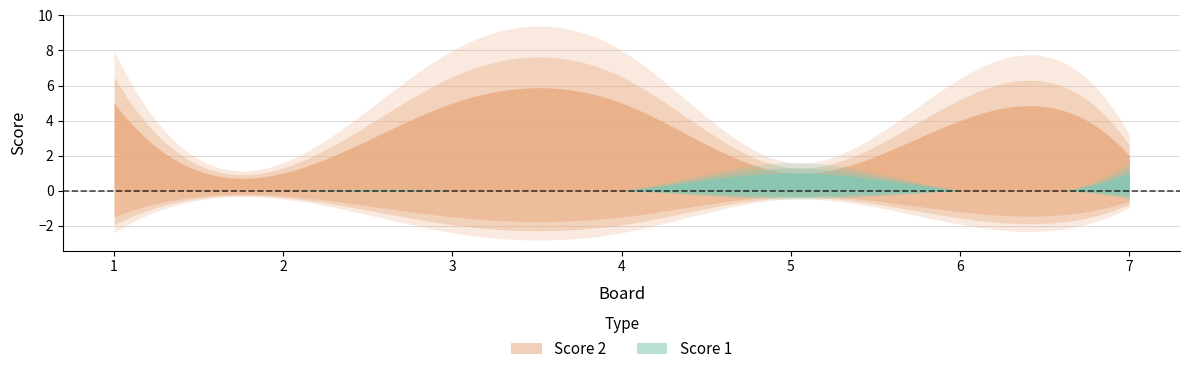

How many values in Score 1 are above zero?

2